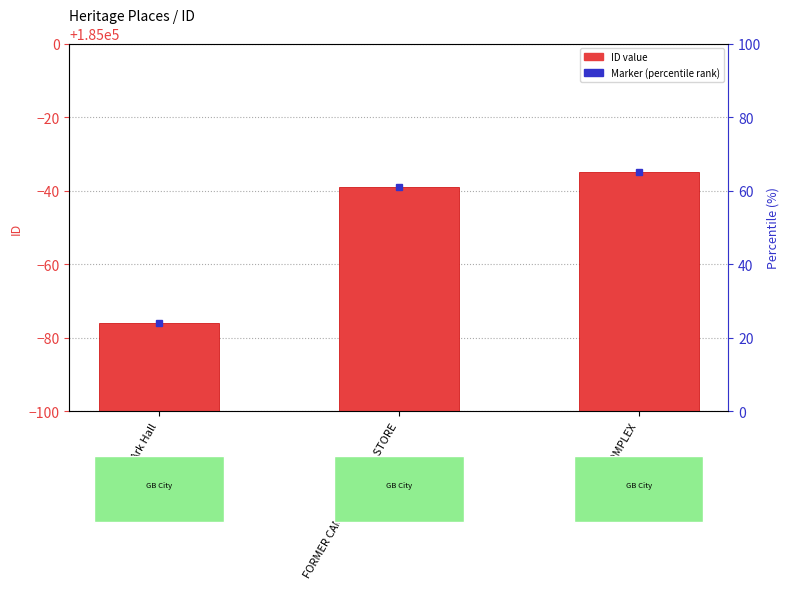

Reading right to left, list all the values displayed in this chart.

FARM COMPLEX=184965	FORMER CAMP HOTEL AND STORE=184961	Ark Hall=184924